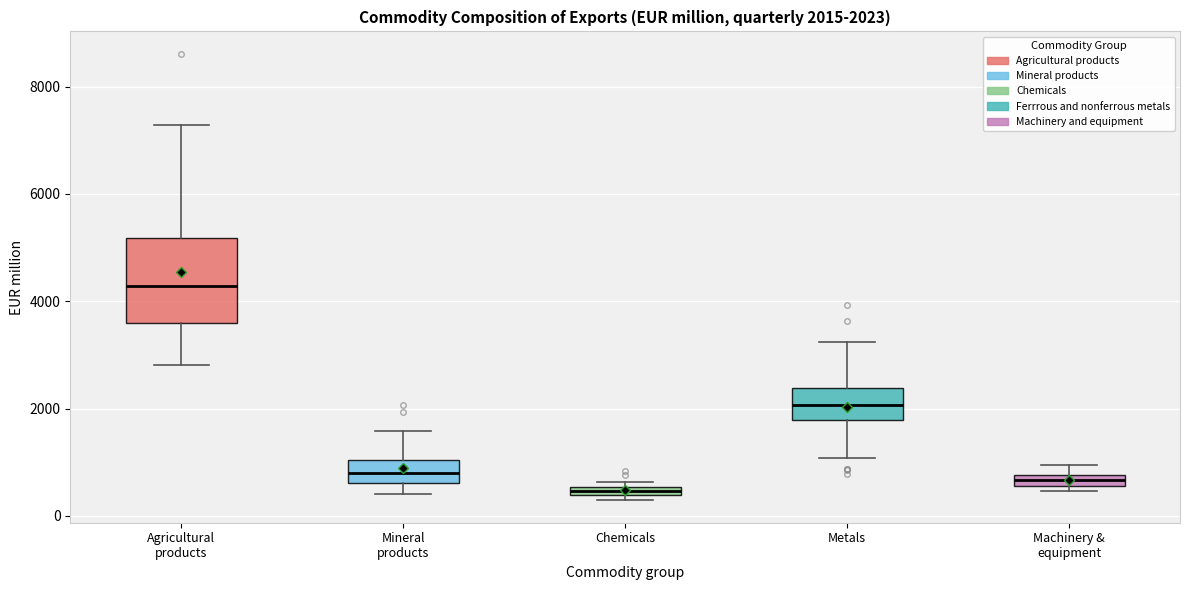

Which box has the lowest median line?

Chemicals